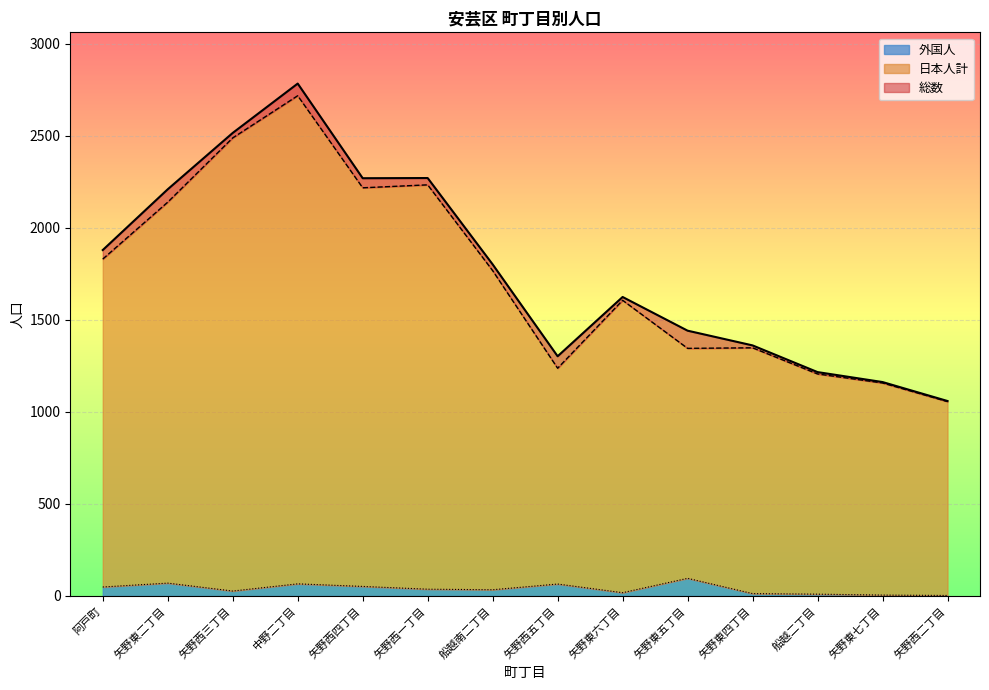

Does the chart display data point markers on the line(s)?

No